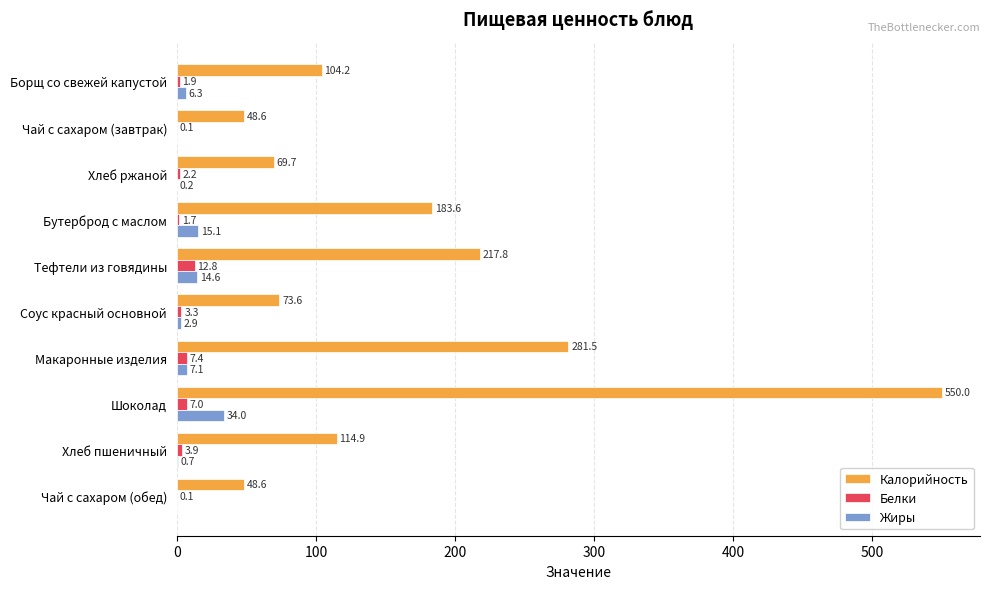

Which category has the highest value across all series?

Шоколад